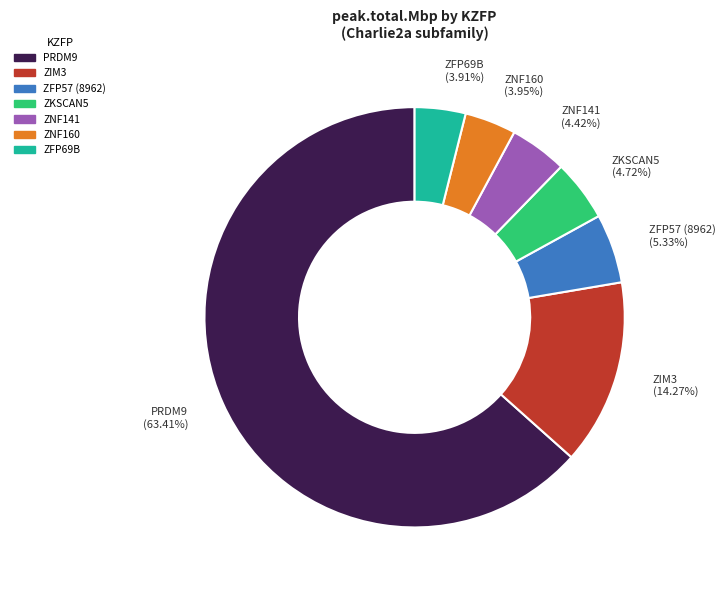

True or false: ZNF160 accounts for 9% of the total.

False